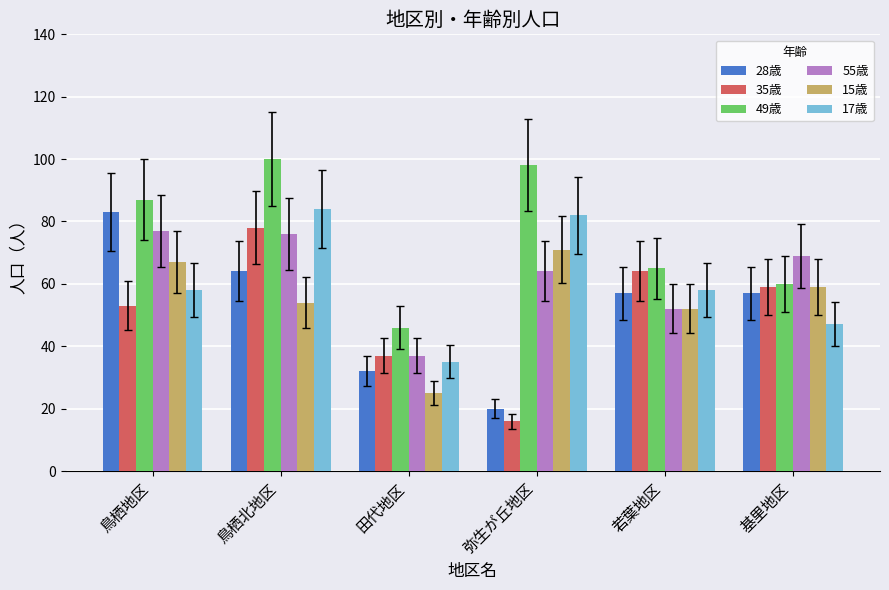

What is the difference between the second highest and minimum values in the 28歳 series?

44